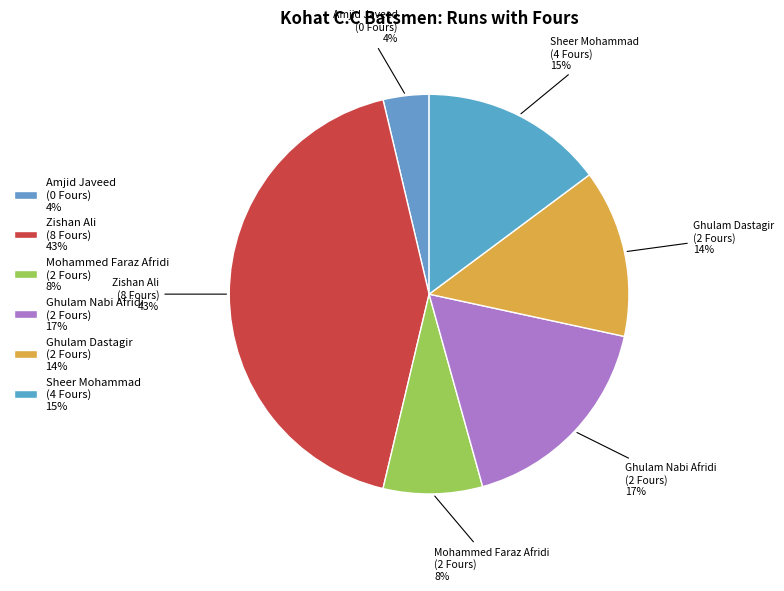

Combined, do Zishan Ali and Mohammed Faraz Afridi account for over 50%?

Yes